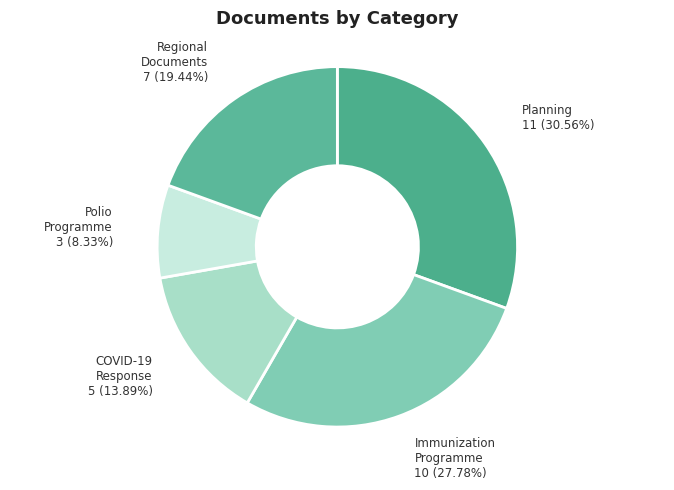

How many segments does this pie chart have?

5